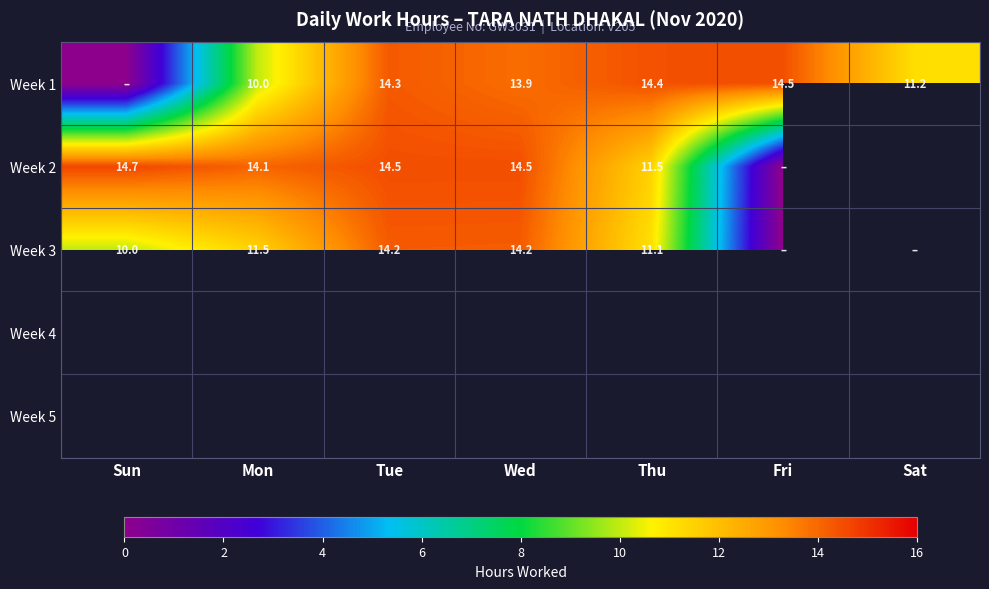

Is it true that Week 2 equals 18.1 at Thu?

False